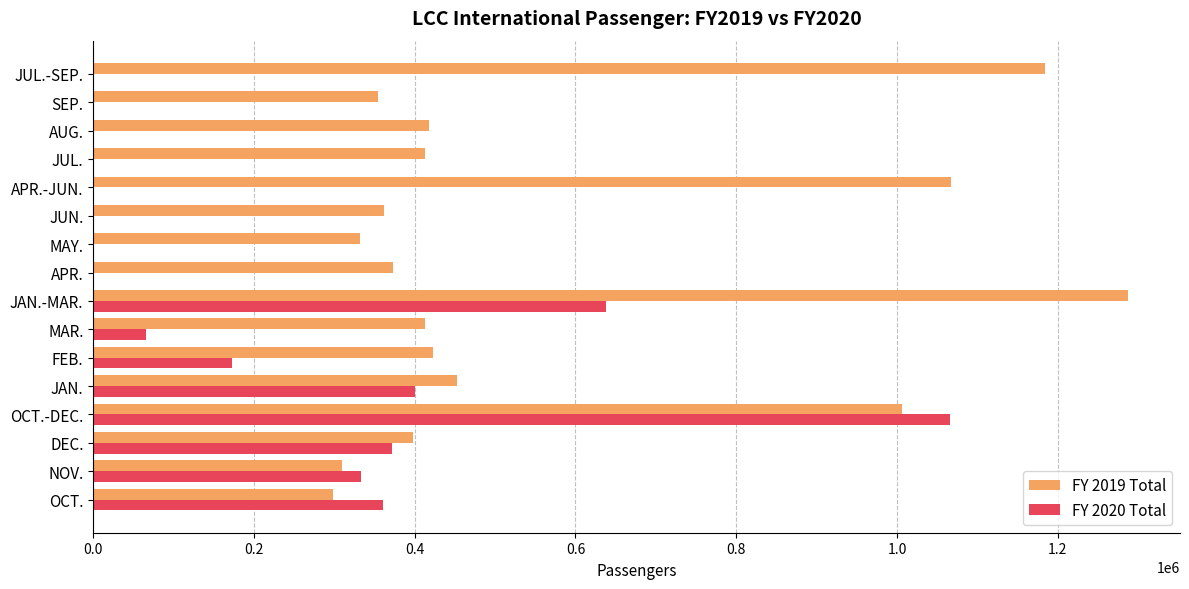

Which series has the largest range (max minus min)?

FY 2020 Total